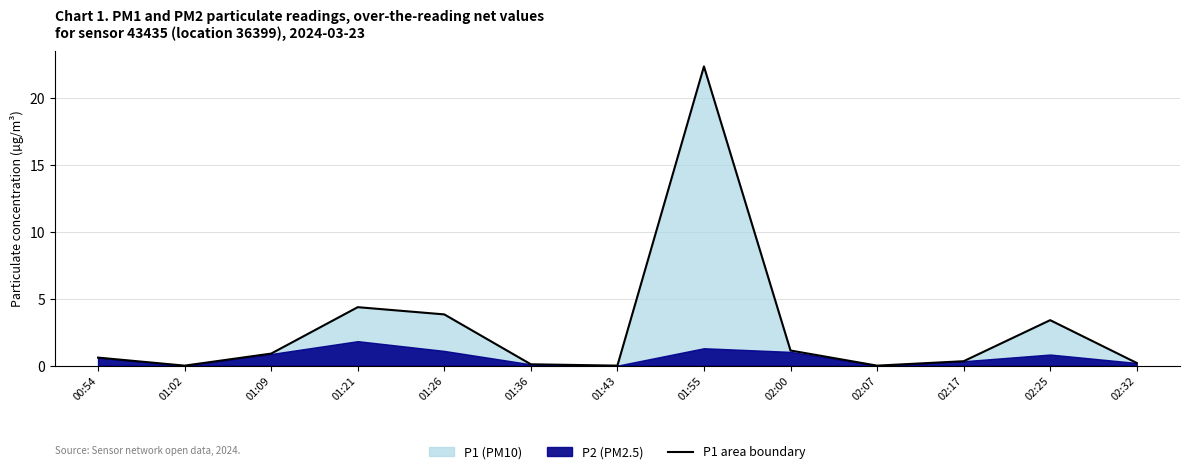

Are the bars horizontal?

No